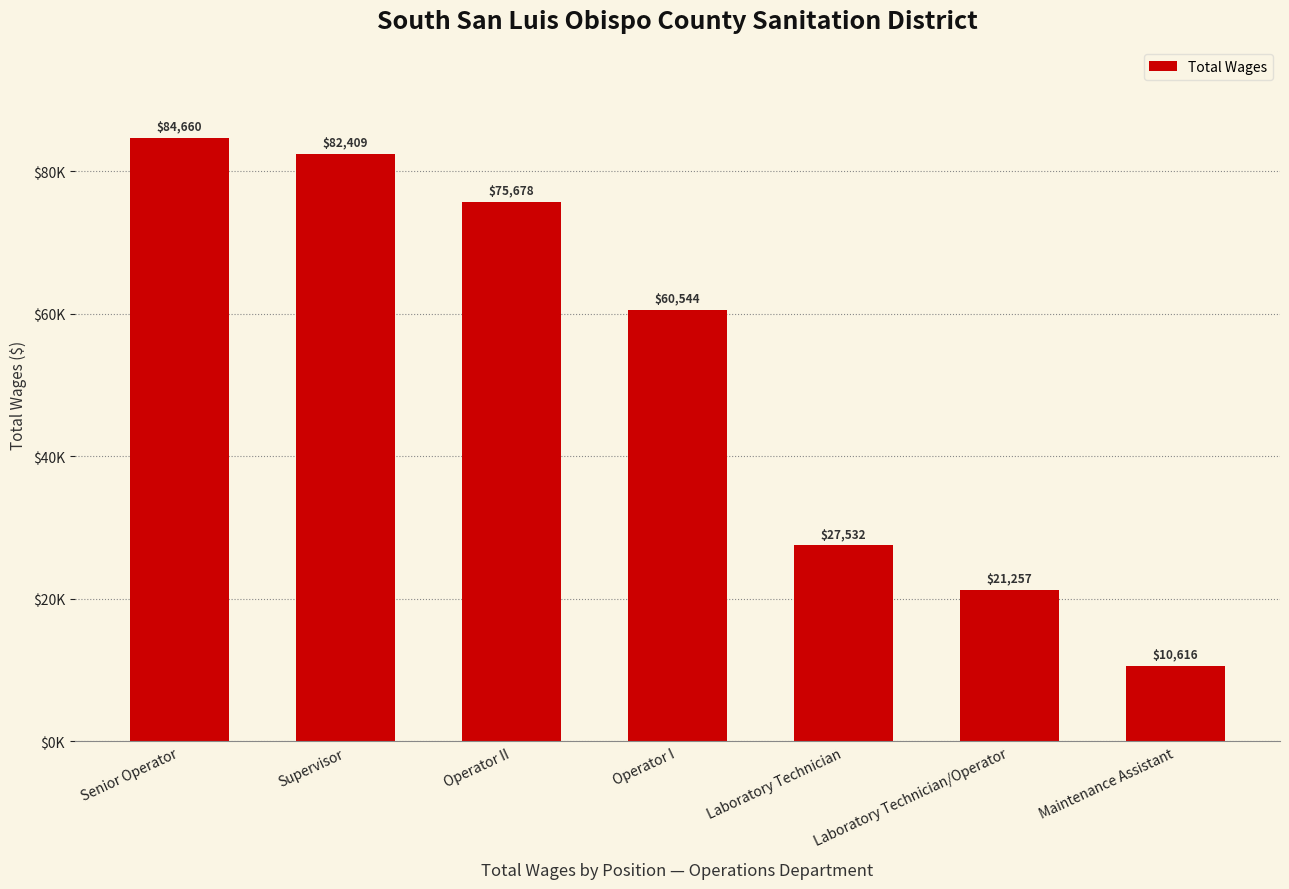

List the labels in order of value, largest first.

Senior Operator, Supervisor, Operator II, Operator I, Laboratory Technician, Laboratory Technician/Operator, Maintenance Assistant